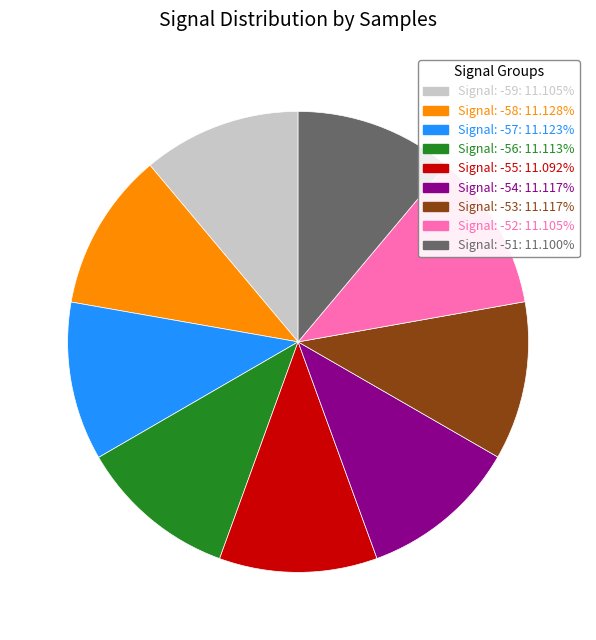

Is the sum of Signal: -56: 11.113% and Signal: -58: 11.128% greater than half?

No